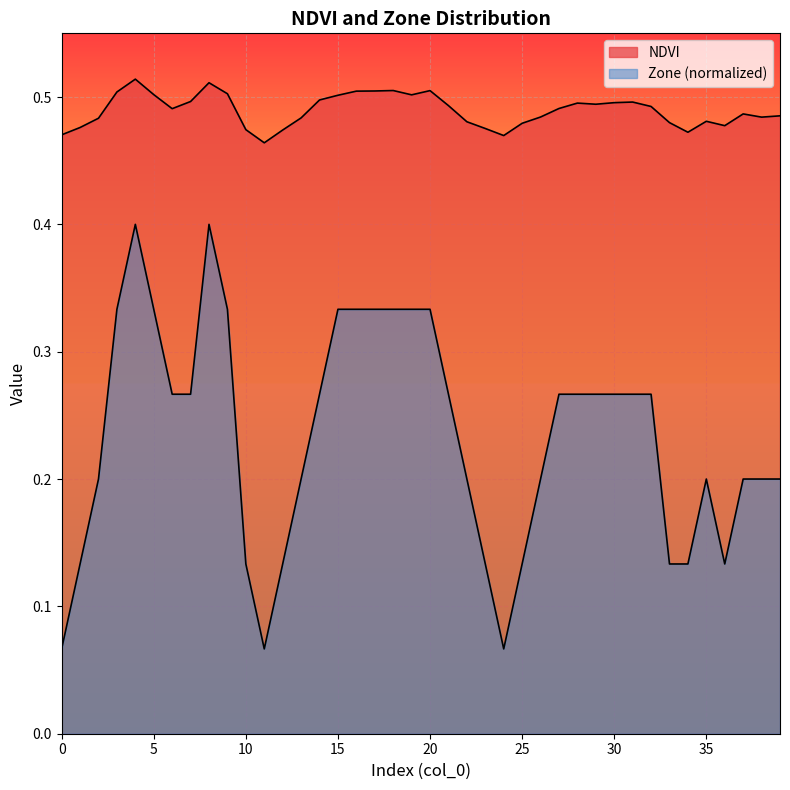

The Zone_normalized series shows 0.1 at 0. True or false?

False